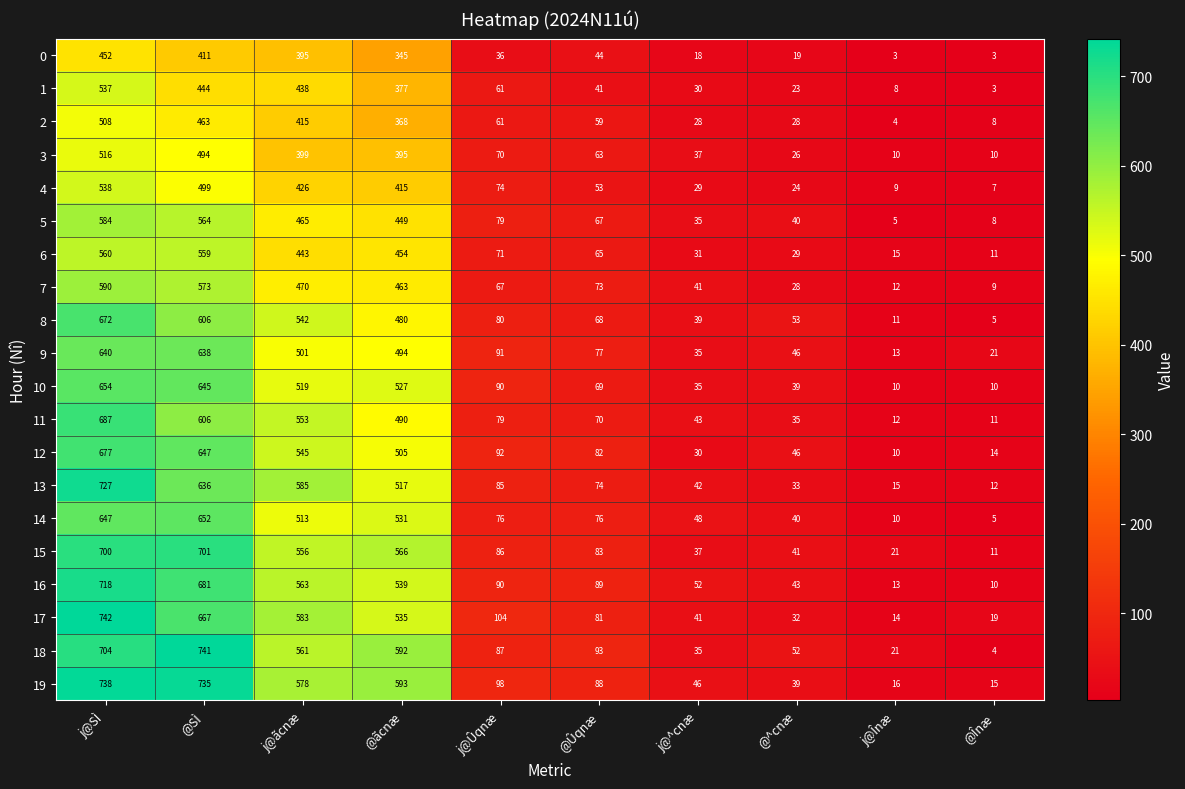

What is the difference between the maximum and minimum values in the 13 series?

715